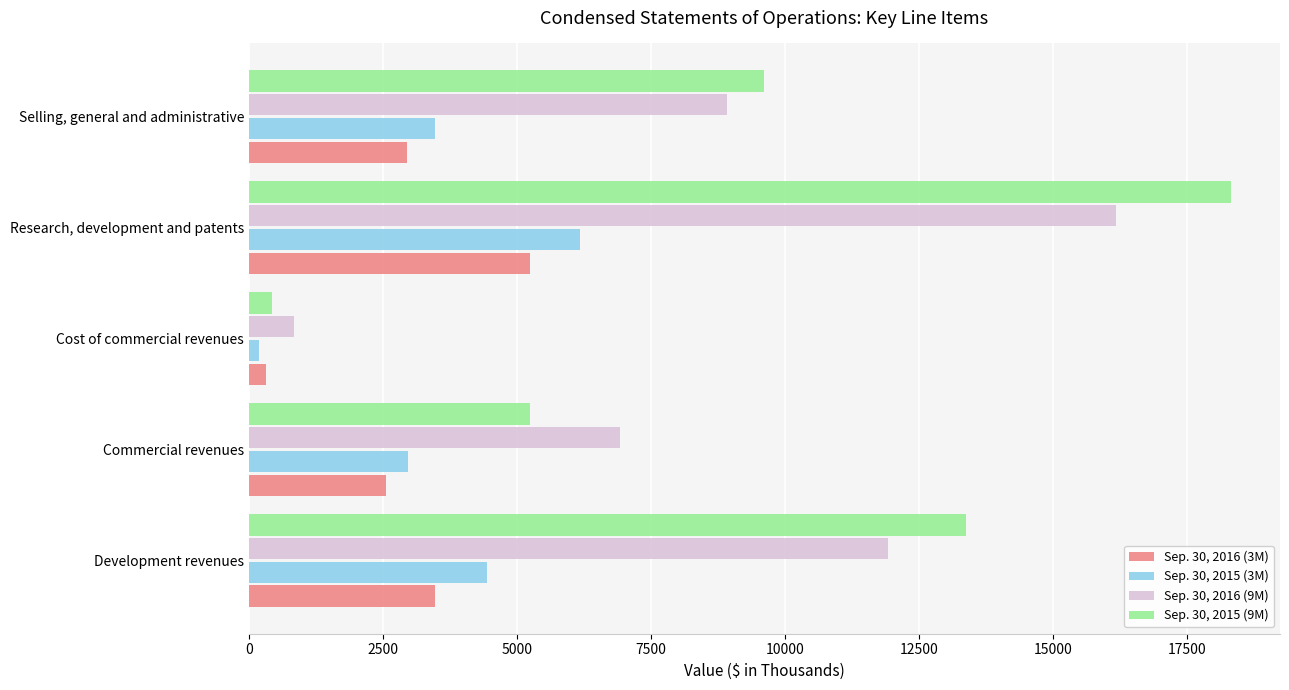

Is the value of Sep. 30, 2015 (9M) at Research, development and patents greater than the value of Sep. 30, 2016 (9M) at Cost of commercial revenues?

Yes